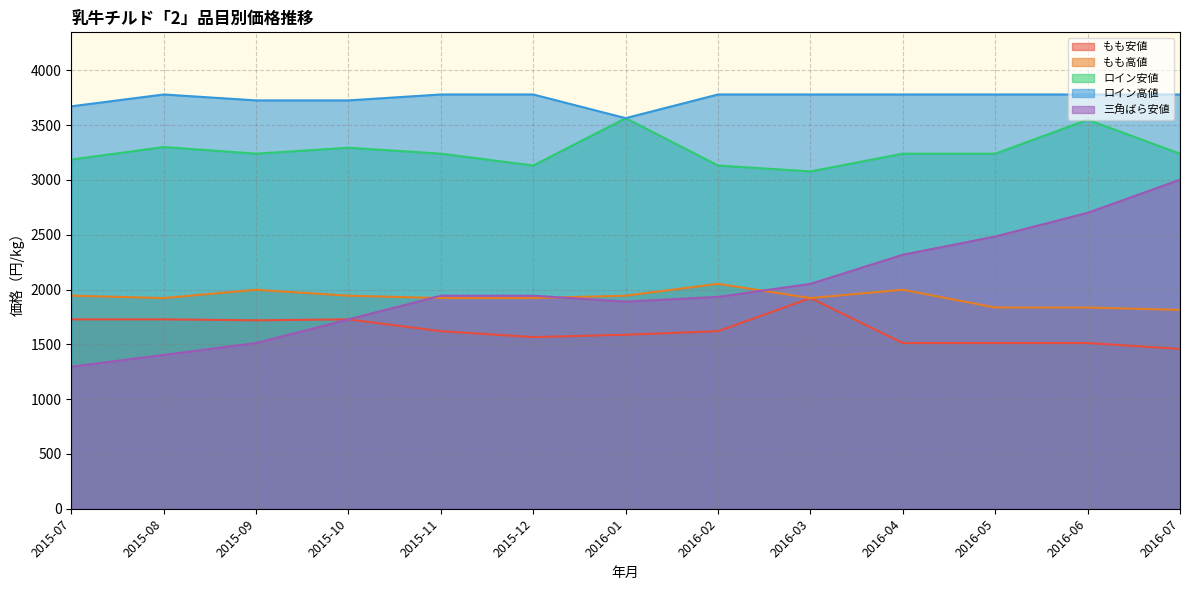

How many distinct data groups are displayed?

5